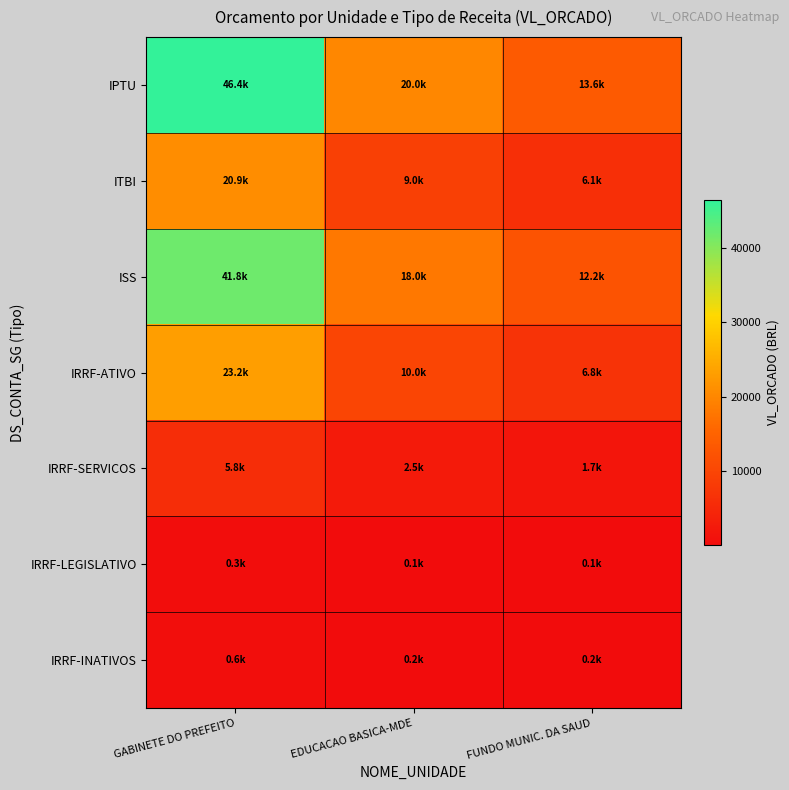

Reading left to right, list all the values displayed in this chart.

IPTU: GABINETE DO PREFEITO=46400	EDUCACAO BASICA-MDE=20000	FUNDO MUNIC. DA SAUD=13600
ITBI: GABINETE DO PREFEITO=20880	EDUCACAO BASICA-MDE=9000	FUNDO MUNIC. DA SAUD=6120
ISS: GABINETE DO PREFEITO=41760	EDUCACAO BASICA-MDE=18000	FUNDO MUNIC. DA SAUD=12240
IRRF-ATIVO: GABINETE DO PREFEITO=23200	EDUCACAO BASICA-MDE=10000	FUNDO MUNIC. DA SAUD=6800
IRRF-SERVICOS: GABINETE DO PREFEITO=5800	EDUCACAO BASICA-MDE=2500	FUNDO MUNIC. DA SAUD=1700
IRRF-LEGISLATIVO: GABINETE DO PREFEITO=290	EDUCACAO BASICA-MDE=125	FUNDO MUNIC. DA SAUD=85
IRRF-INATIVOS: GABINETE DO PREFEITO=580	EDUCACAO BASICA-MDE=250	FUNDO MUNIC. DA SAUD=170